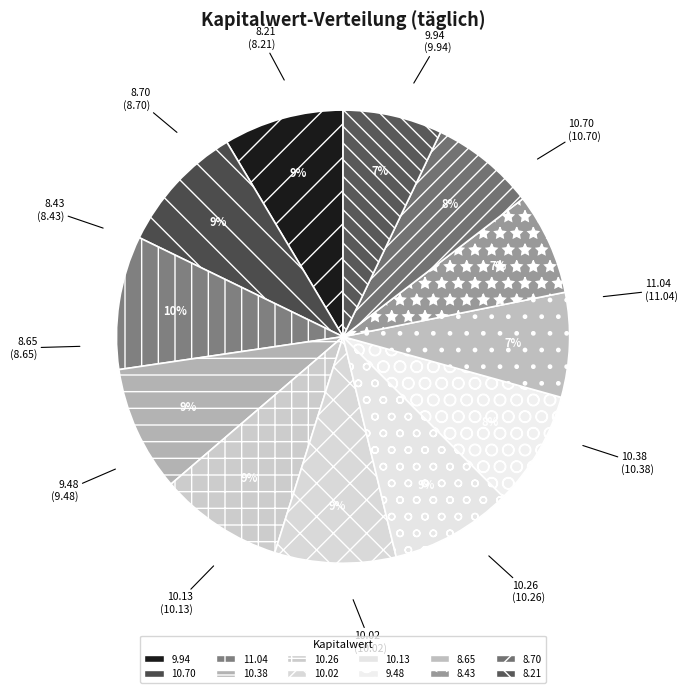

What is the ratio of the value at 8.21 to the value at 10.02?

0.8